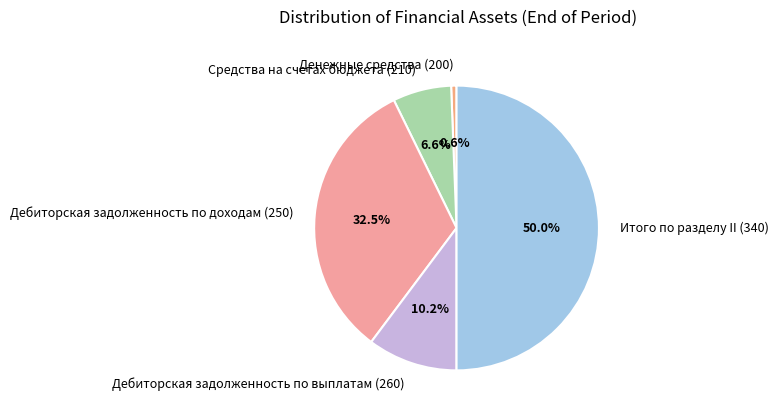

To the nearest percent, what is the difference between the largest and smallest slice percentages?

49%